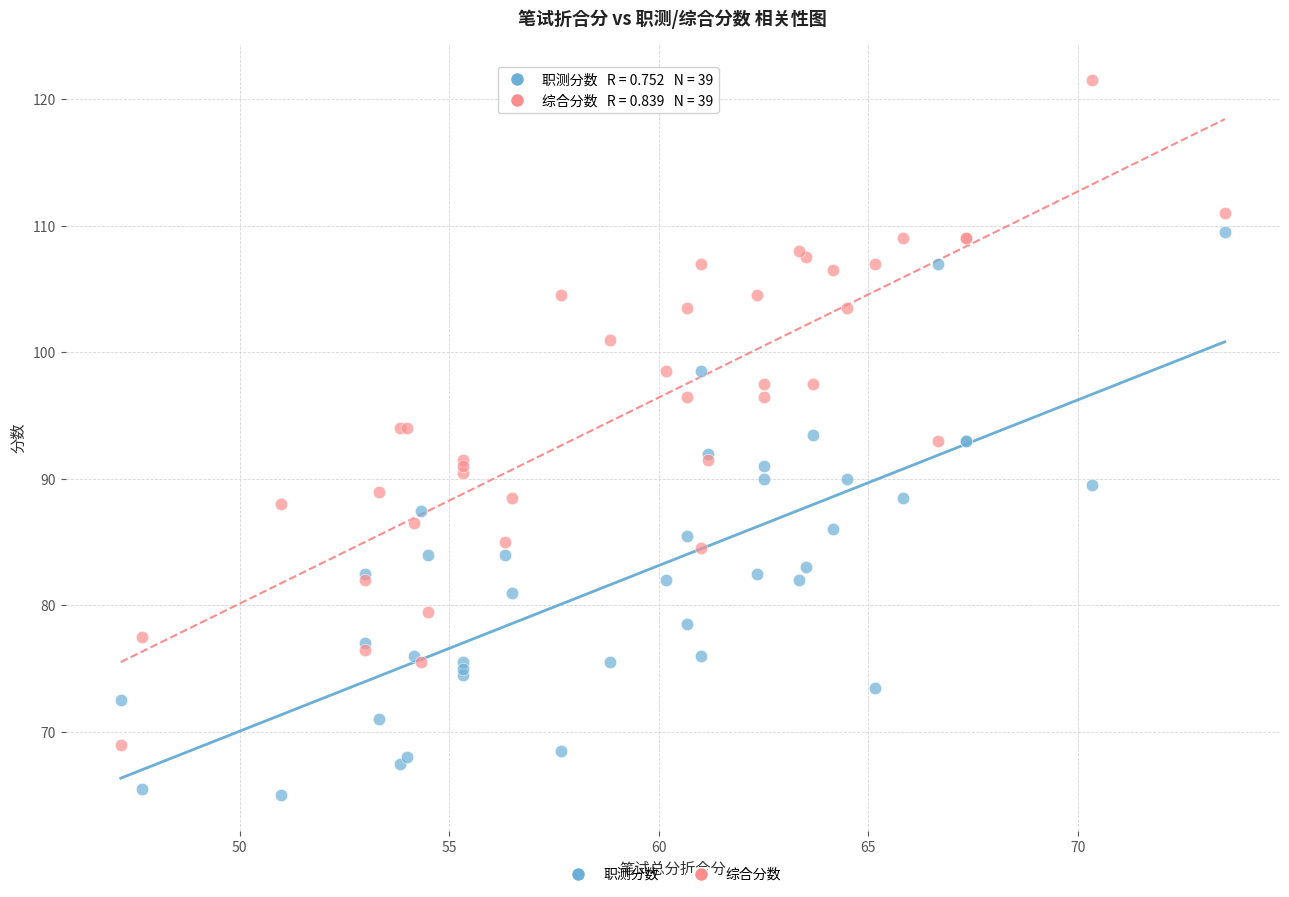

Which series has the largest Y range (max minus min)?

综合分数